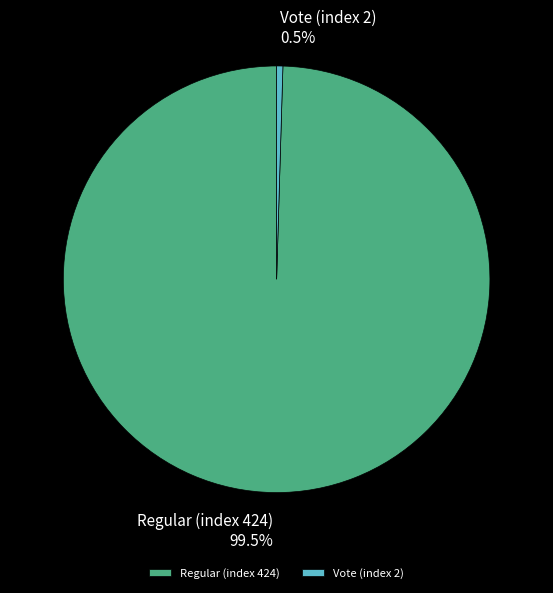

To the nearest percent, what is the combined percentage of Vote (index 2) and Regular (index 424)?

100%